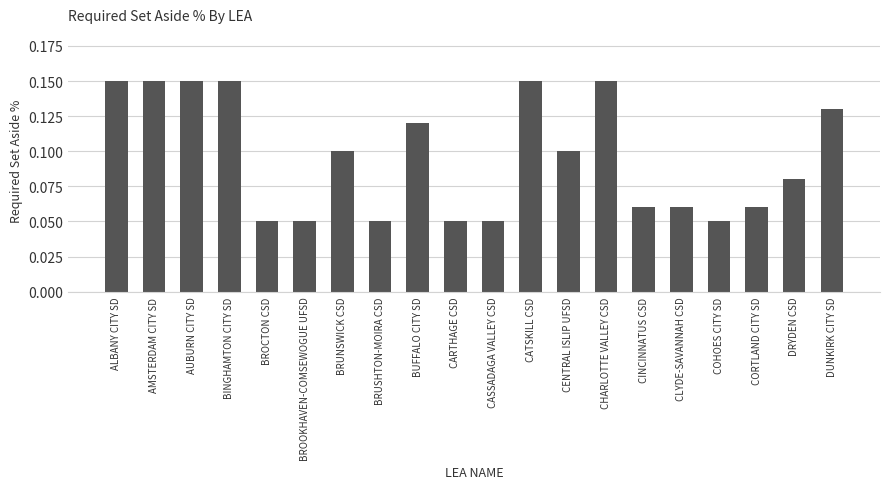

What is the label of the 4th bar from the right?

COHOES CITY SD